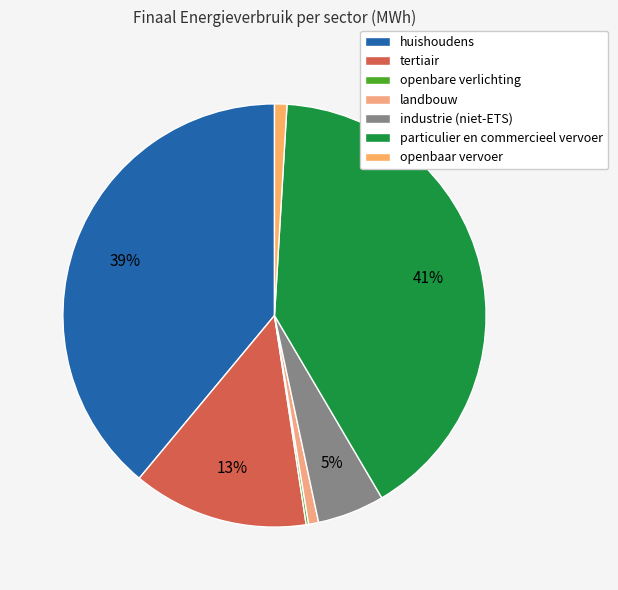

What percentage is the huishoudens slice, to the nearest percent?

39%